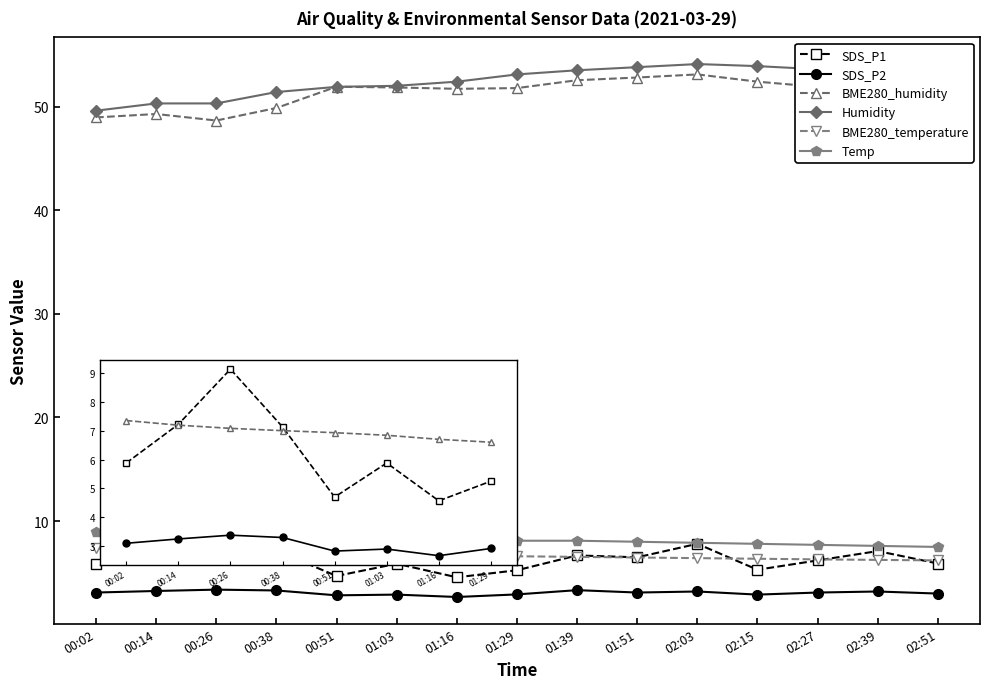

True or false: Temp and BME280_humidity cross at least once.

False